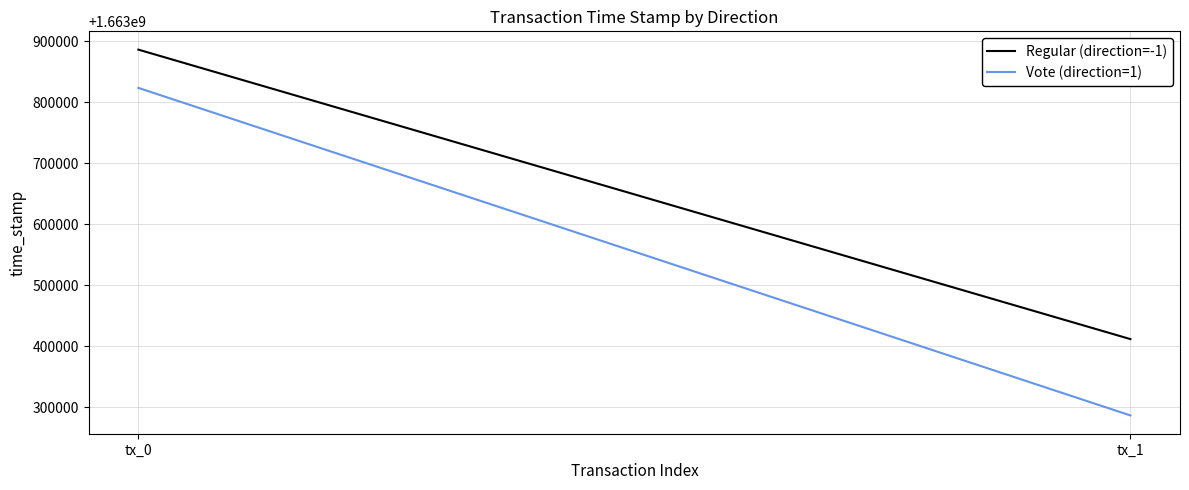

What is the sum of all Vote (direction=1) values?

3327110153